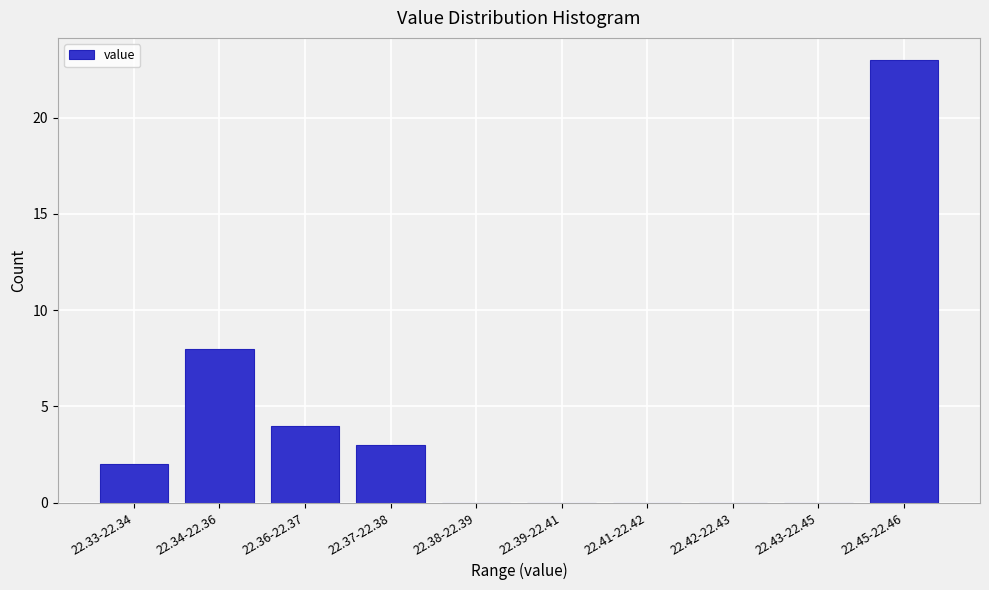

Reading left to right, transcribe all the data shown in this chart.

22.33-22.34=2	22.34-22.36=8	22.36-22.37=4	22.37-22.38=3	22.38-22.39=0	22.39-22.41=0	22.41-22.42=0	22.42-22.43=0	22.43-22.45=0	22.45-22.46=23